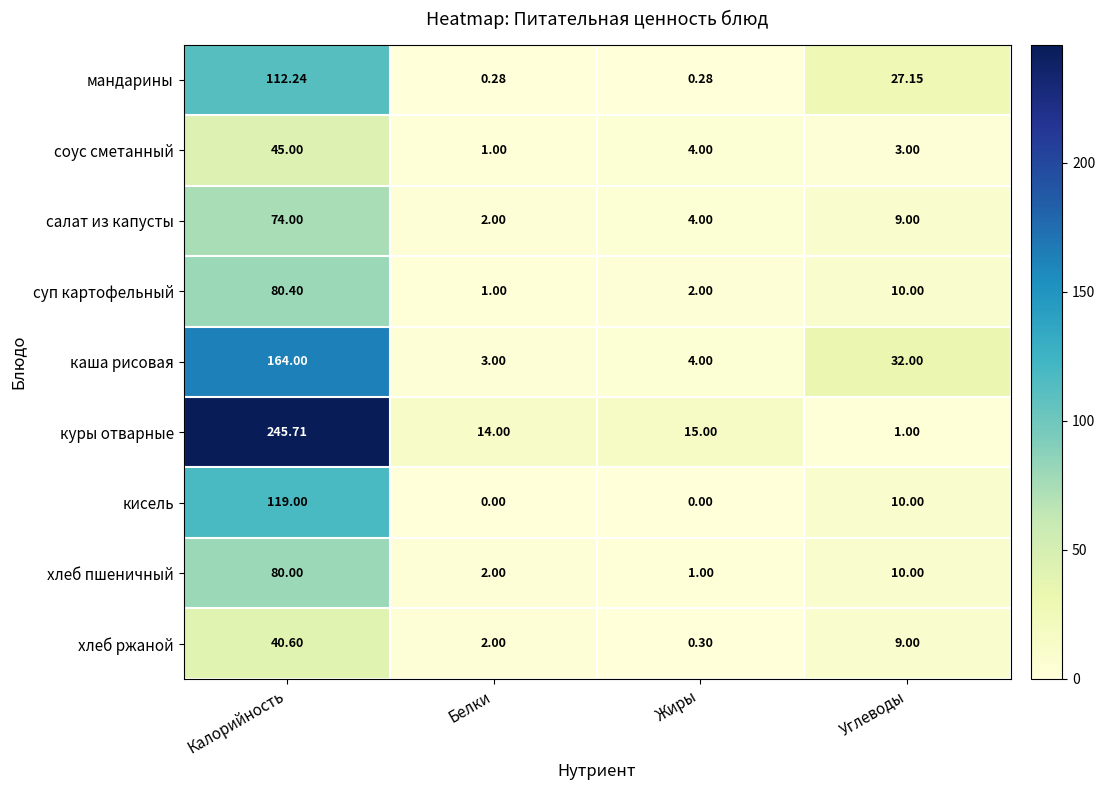

At which label is соус сметанный closest to 23?

Жиры